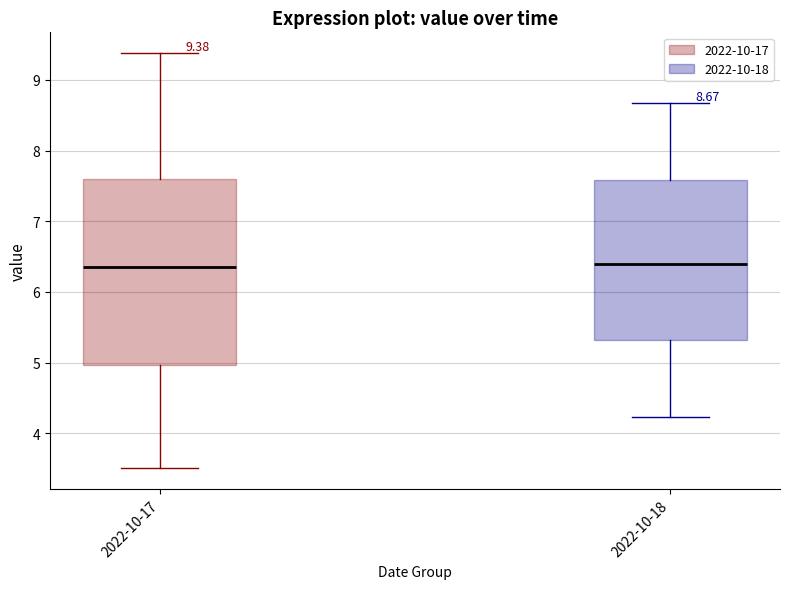

Which box is the tallest, from its lower edge to its upper edge?

2022-10-17